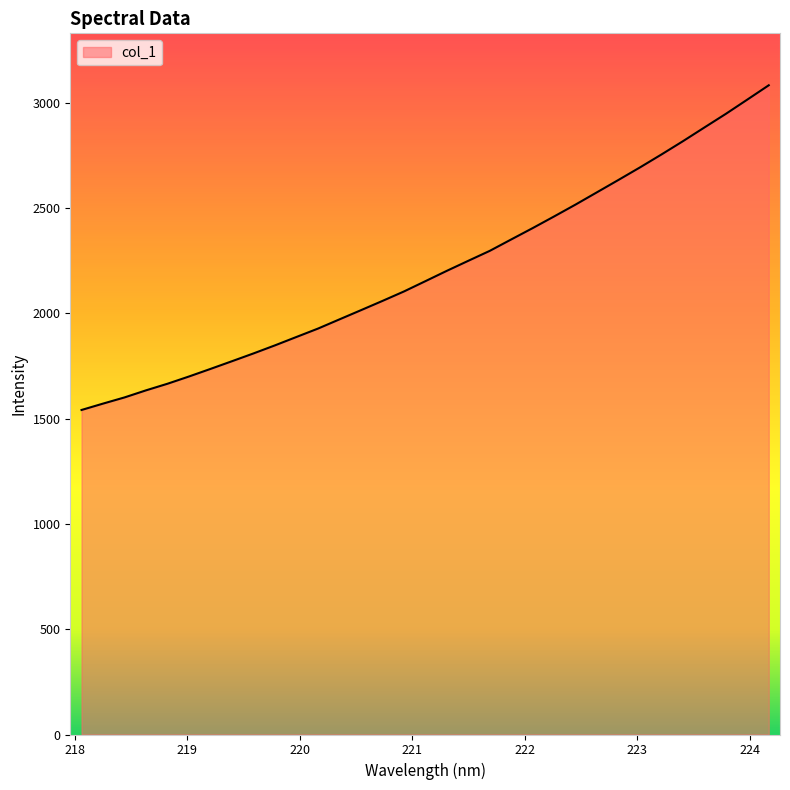

What is the greatest value displayed?

3083.6